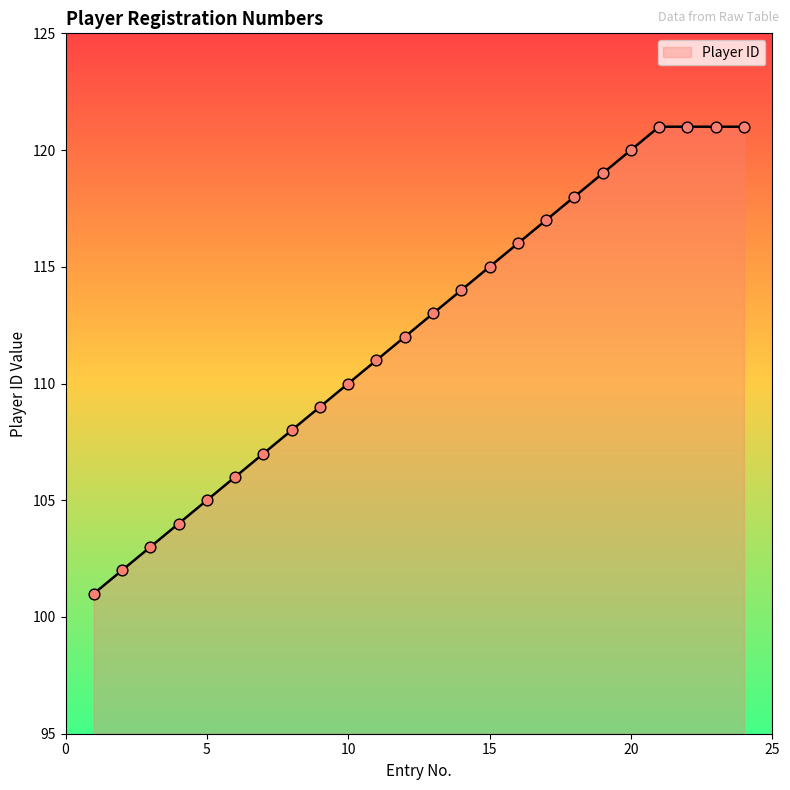

What is the difference between the maximum and minimum values?

20